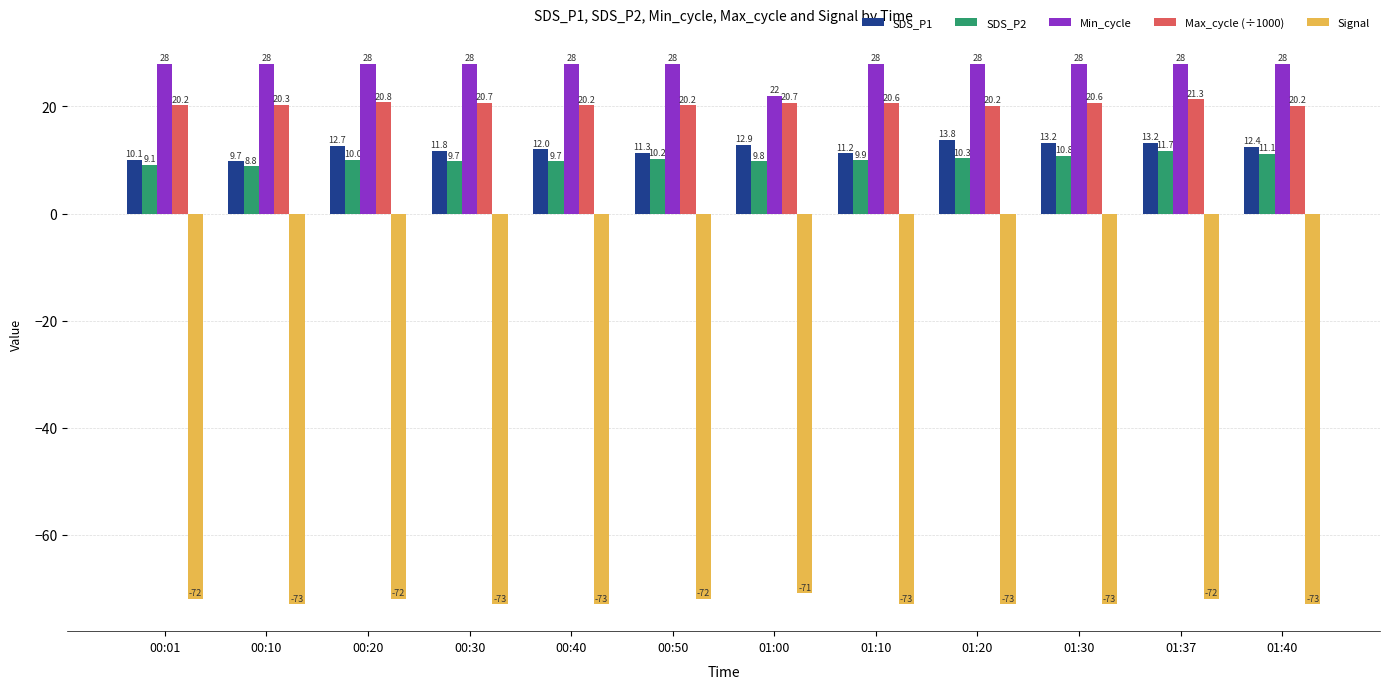

Which series has the widest spread of values?

Min_cycle